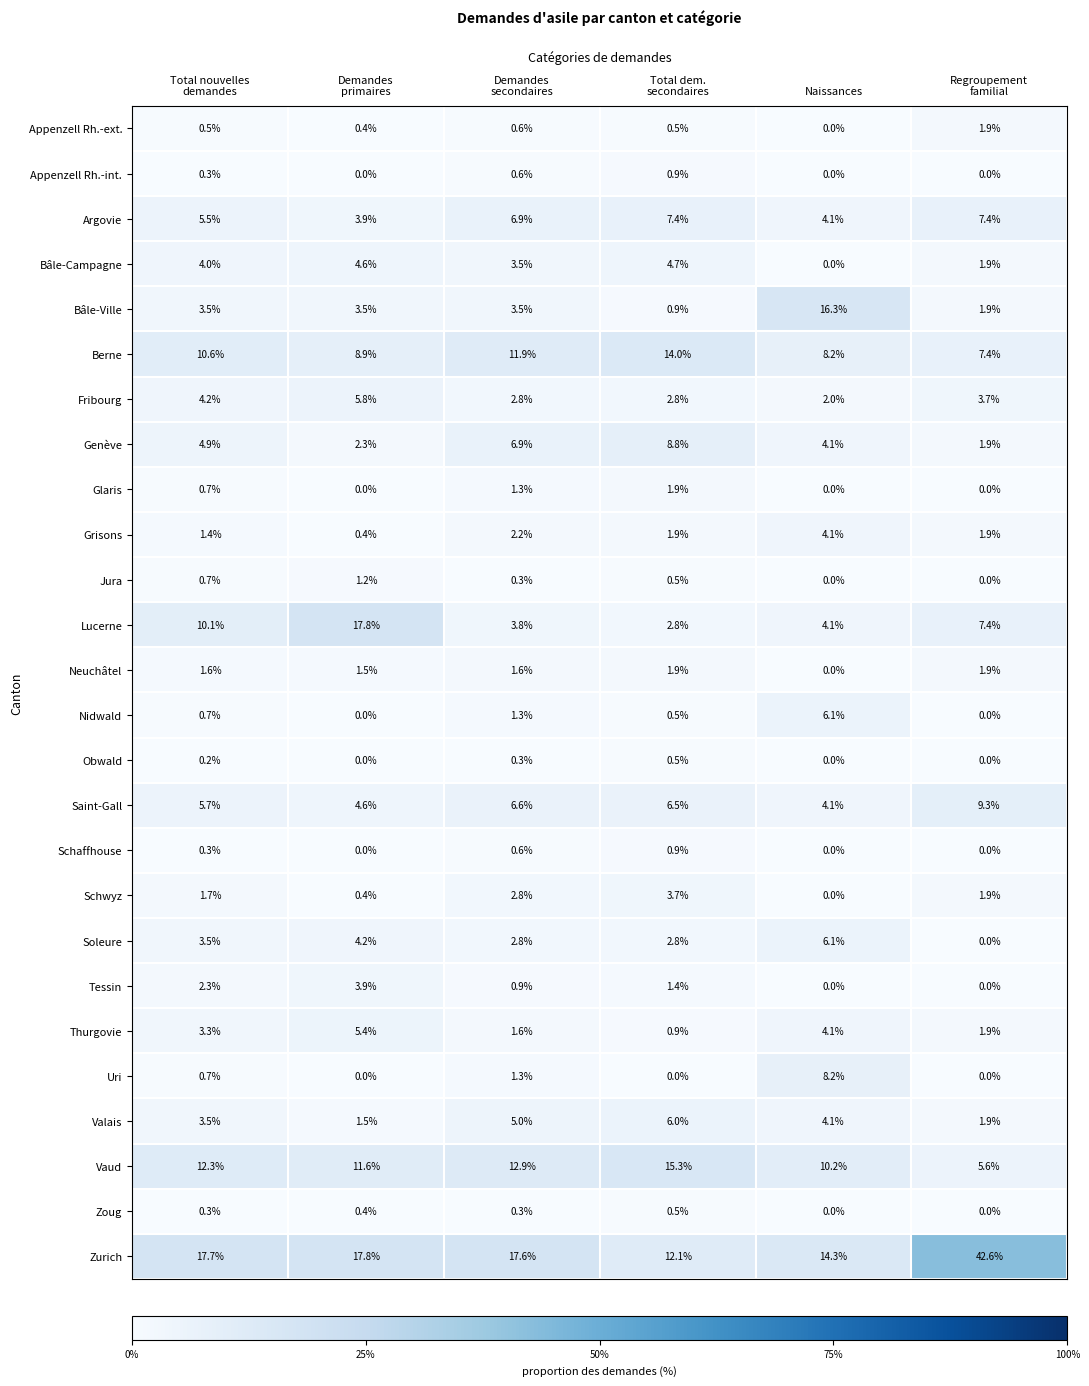

What is the maximum value for Zurich?

42.6